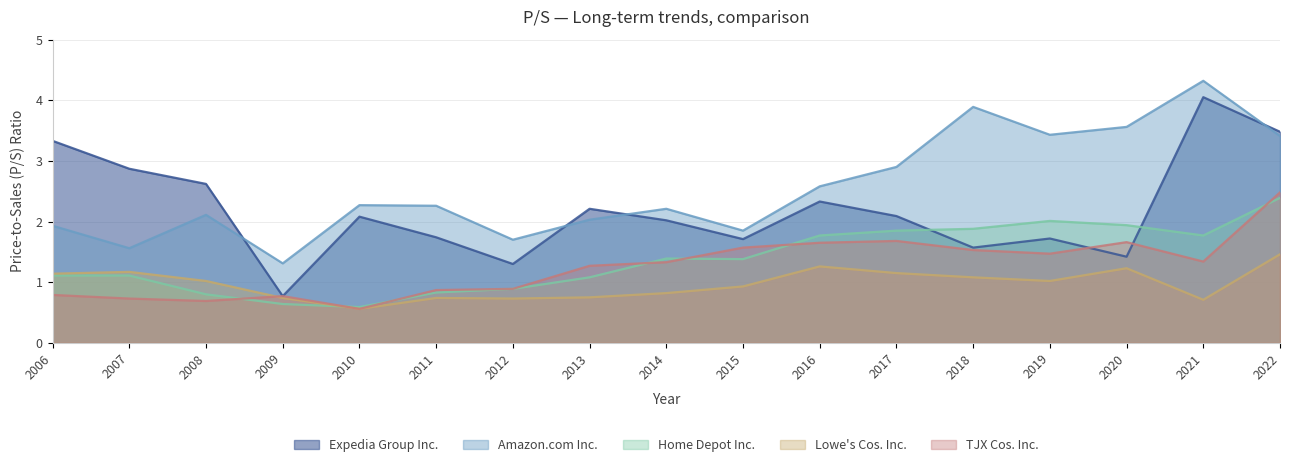

What are all the series names shown in the legend?

Expedia Group Inc., Amazon.com Inc., Home Depot Inc., Lowe's Cos. Inc., TJX Cos. Inc.